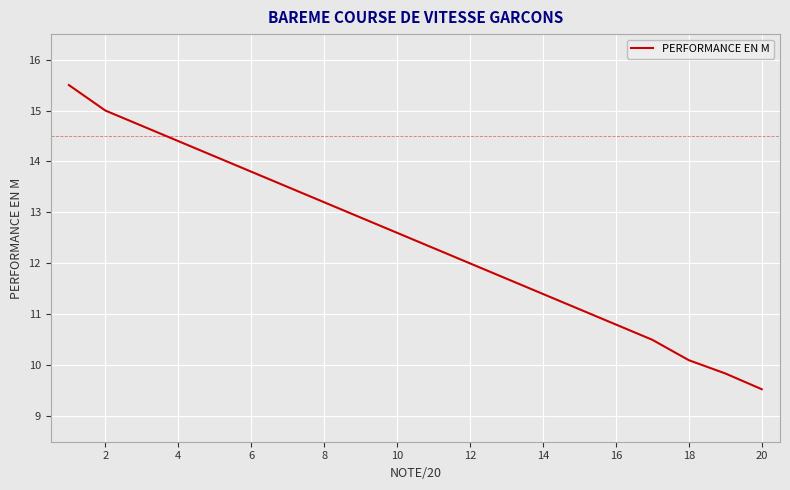

What is the difference between the maximum and minimum values?

6.0